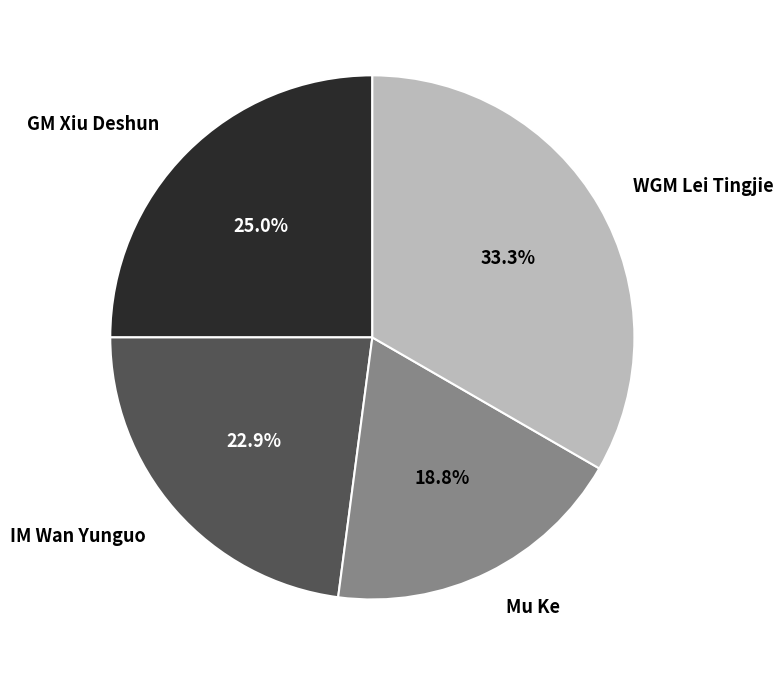

Is there any slice that represents more than half of the pie?

No